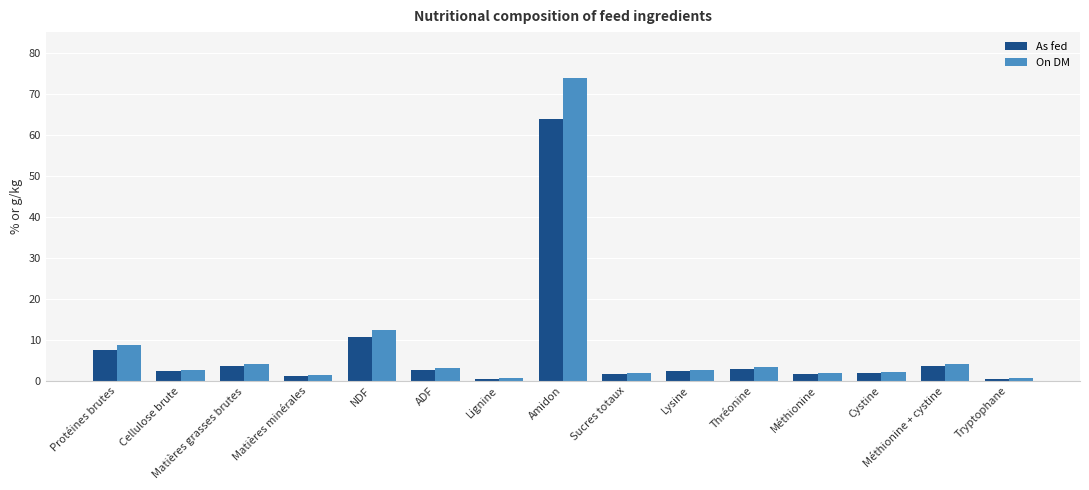

At how many categories does at least one series exceed 46?

1